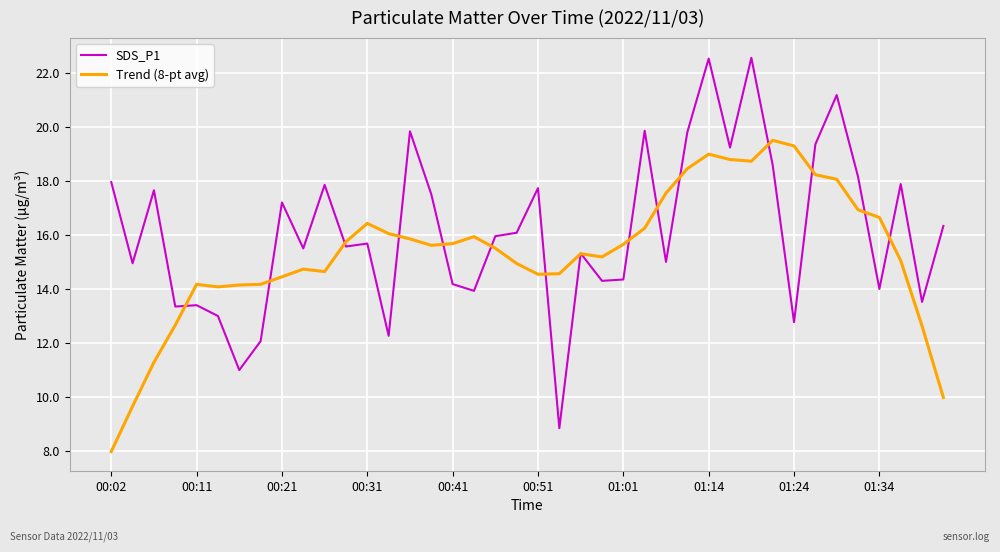

What is the minimum value for Trend (8-pt avg)?

8.0